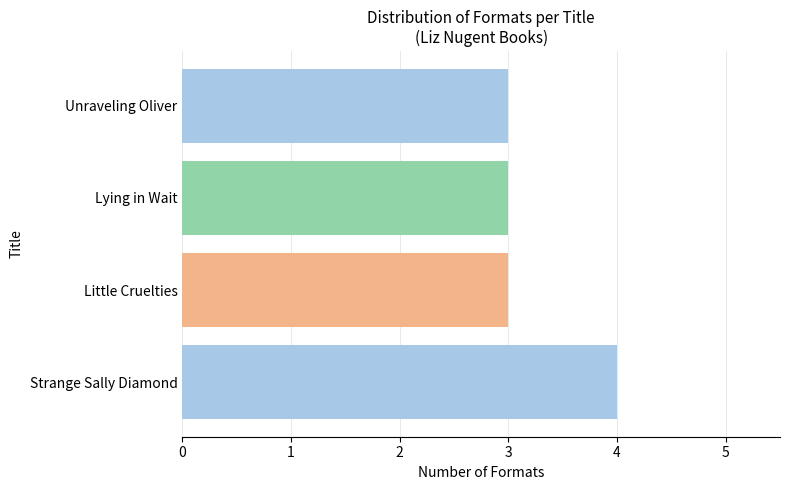

Reading bottom to top, list all the values displayed in this chart.

Strange Sally Diamond=4	Little Cruelties=3	Lying in Wait=3	Unraveling Oliver=3